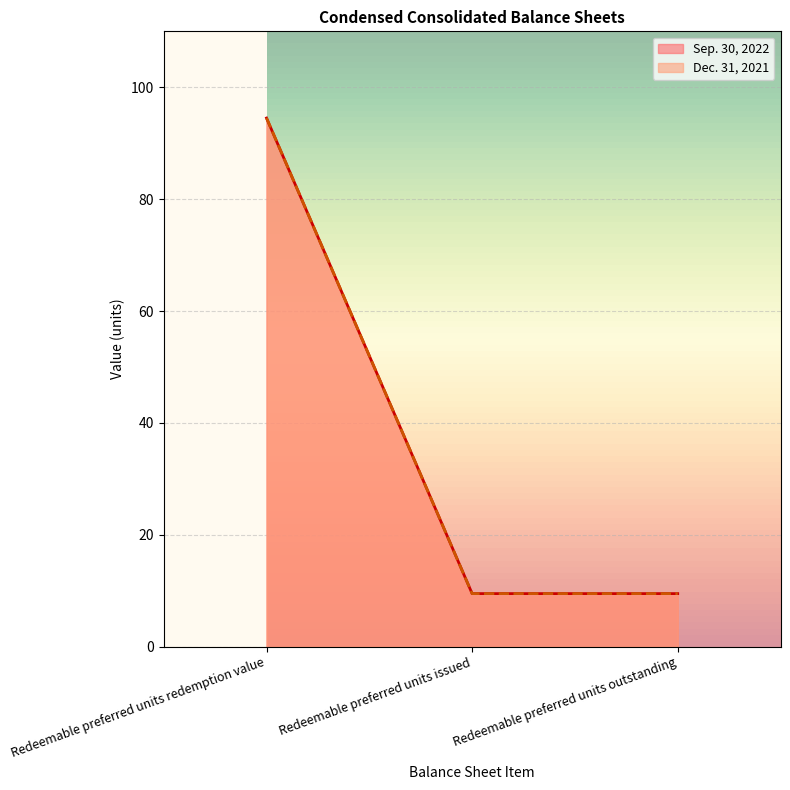

The value of Sep. 30, 2022 at Redeemable preferred units redemption value is 128.8. True or false?

False